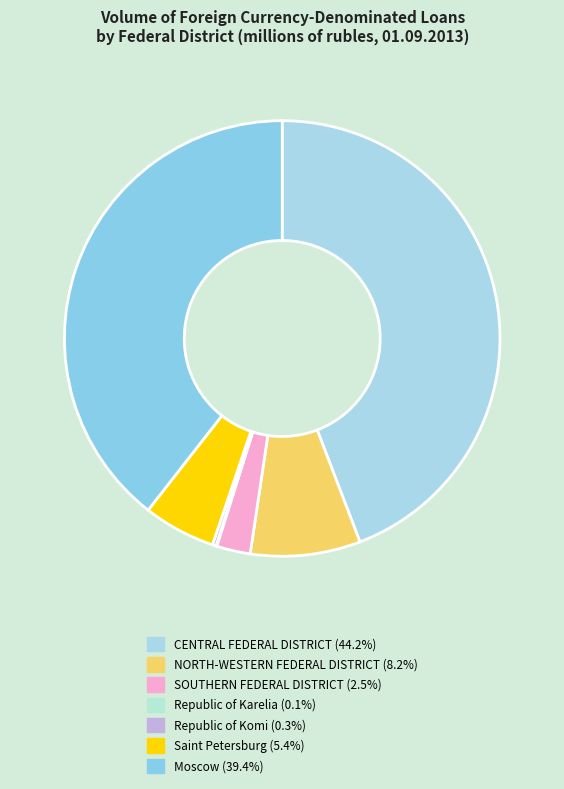

What is the smallest slice in the pie chart?

Republic of Karelia